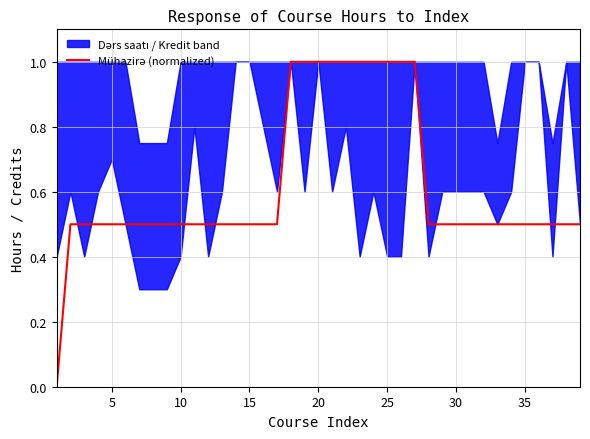

The chart shows a value of 0.5 at 25. True or false?

False